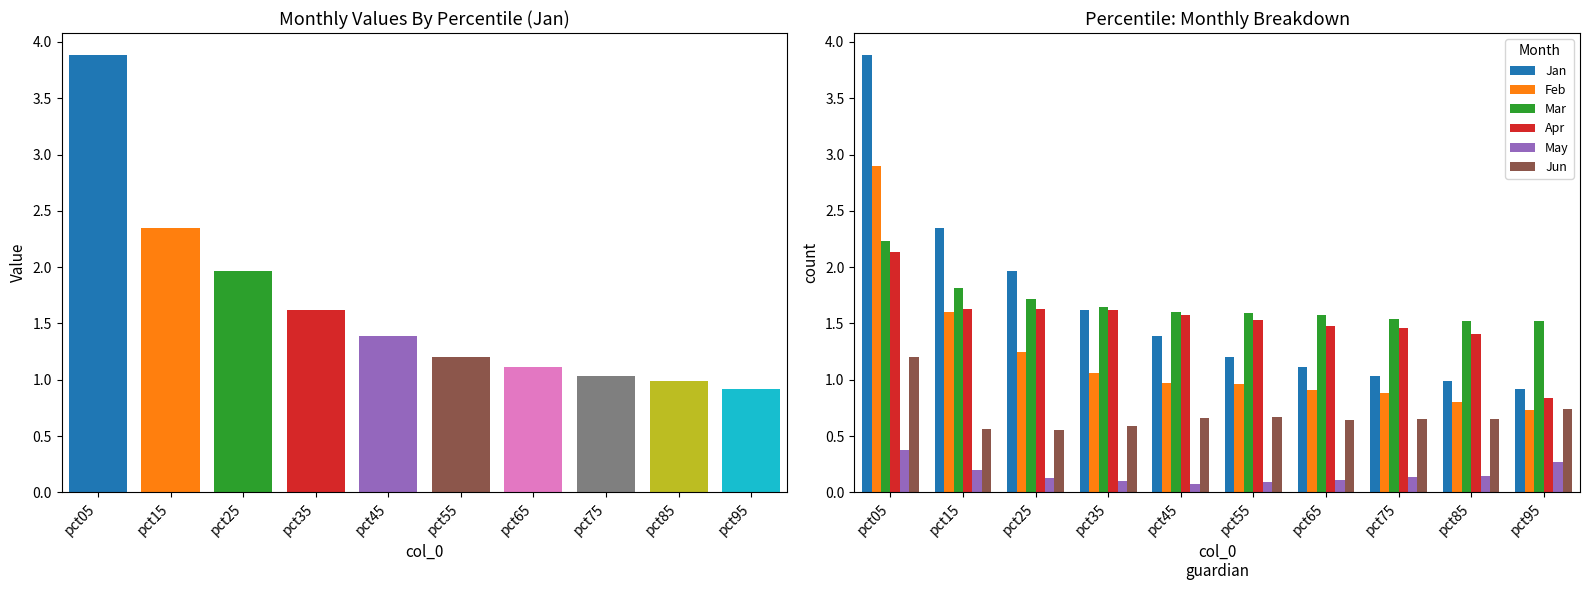

What is the difference between the maximum and second lowest values in the Mar series?

0.7